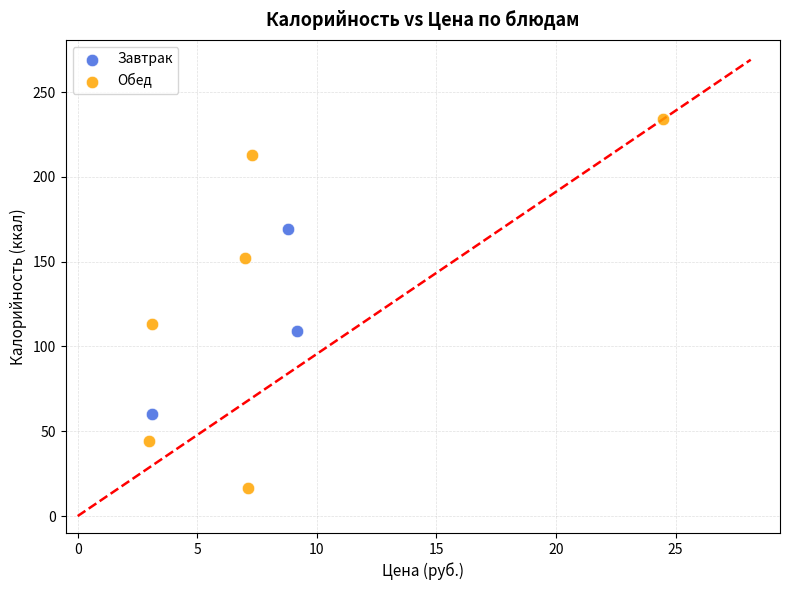

Which series contains the highest Y value?

Обед